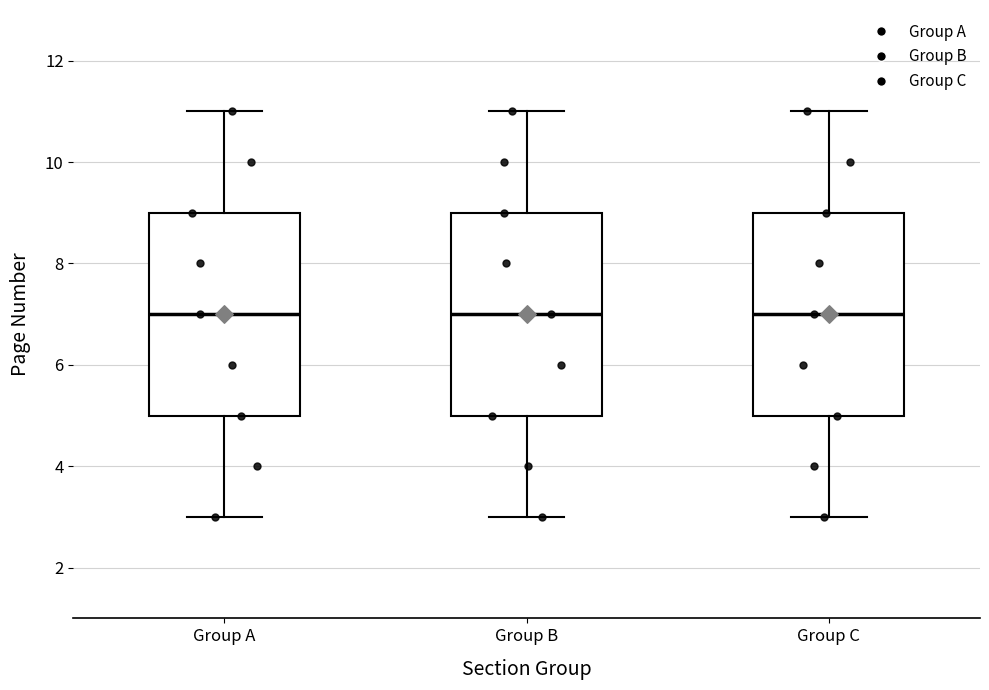

Where does the upper whisker of the box for Group A end on the y-axis? The values are not printed on the chart, so give them approximately, as read against the axis.

11